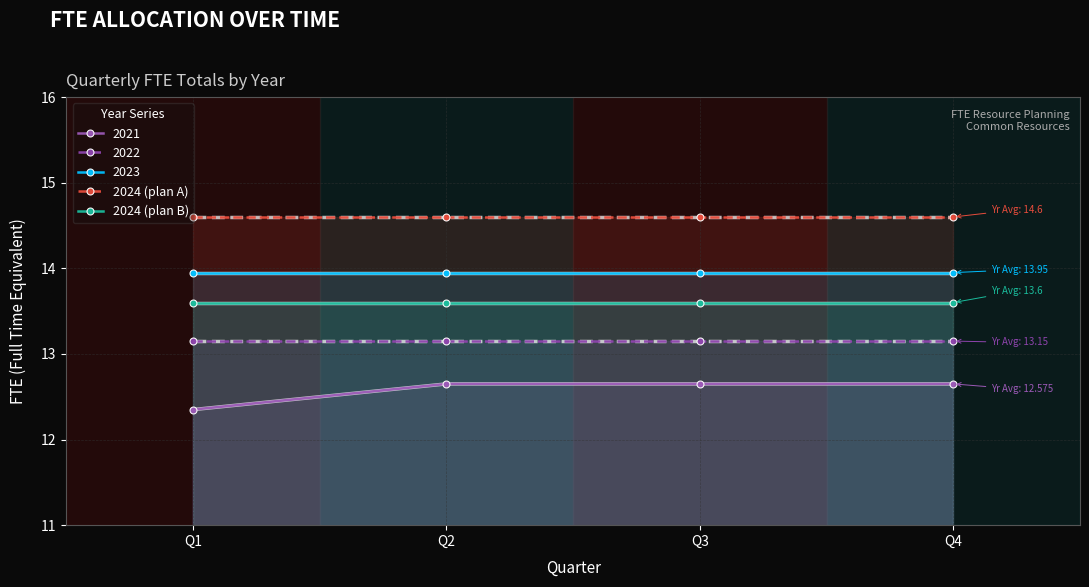

Which series has the largest range (max minus min)?

2021